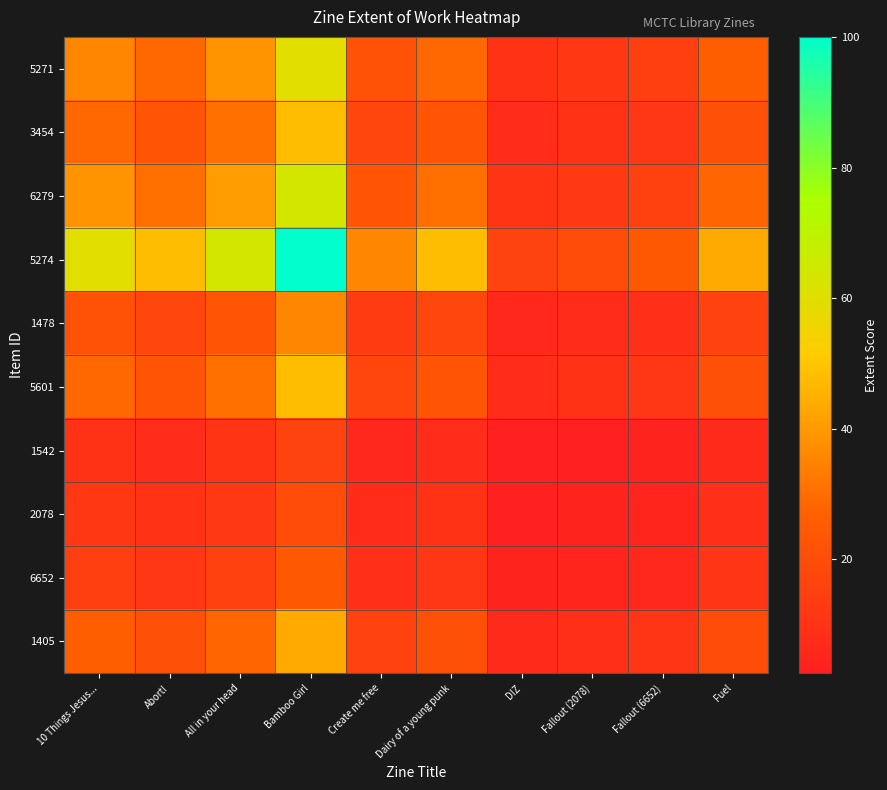

Which category has the lowest value across all series?

DIZ